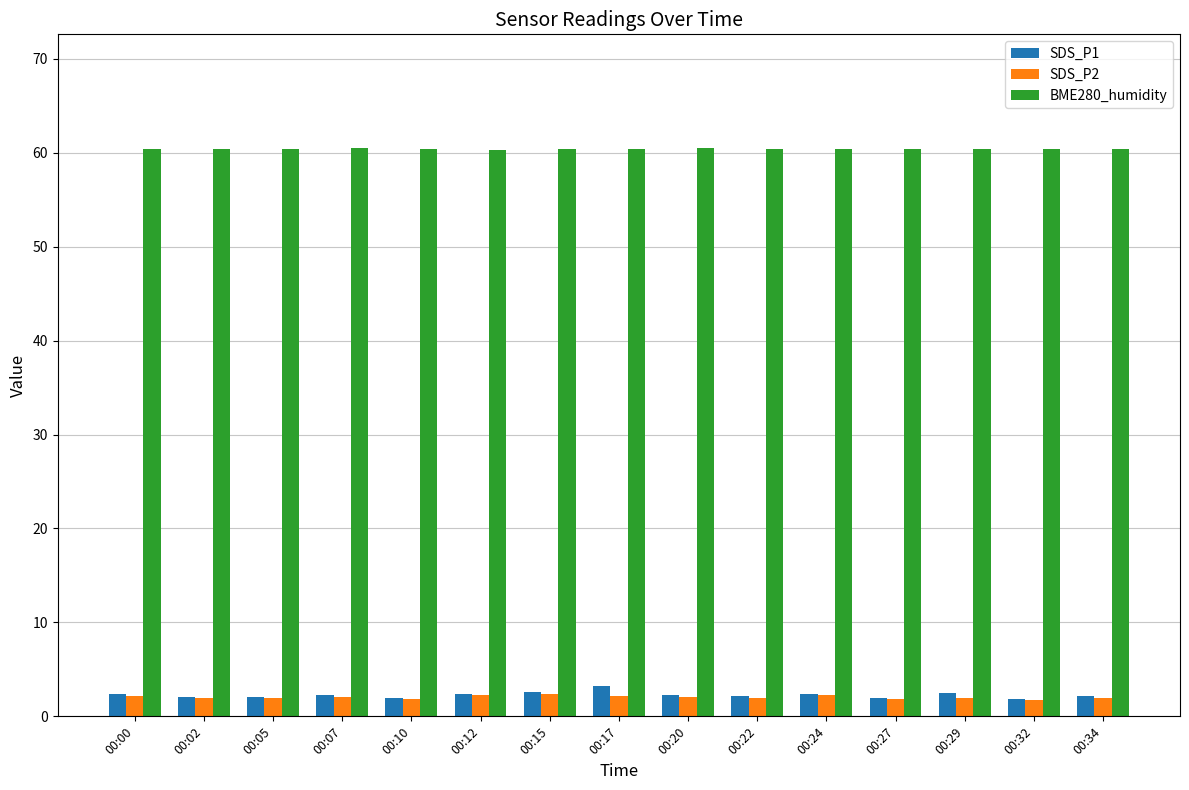

What is the value of the SDS_P1 bar at the 15th from the left?

2.2